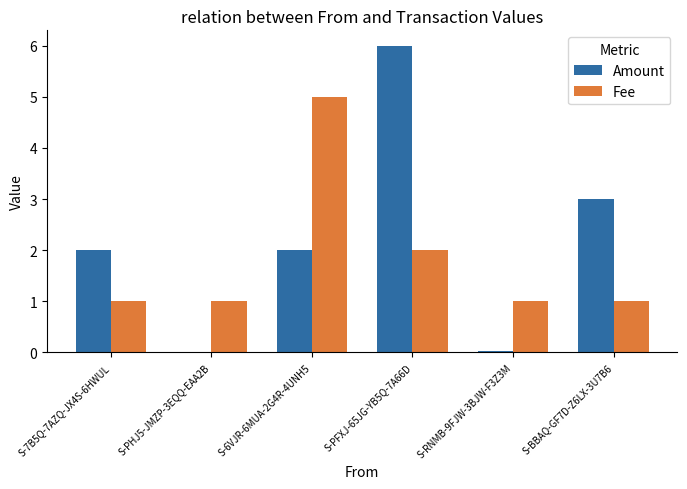

Between S-RNMB-9FJW-3BJW-F3Z3M and S-BBAQ-GF7D-Z6LX-3U7B6, which series saw the biggest shift?

Amount